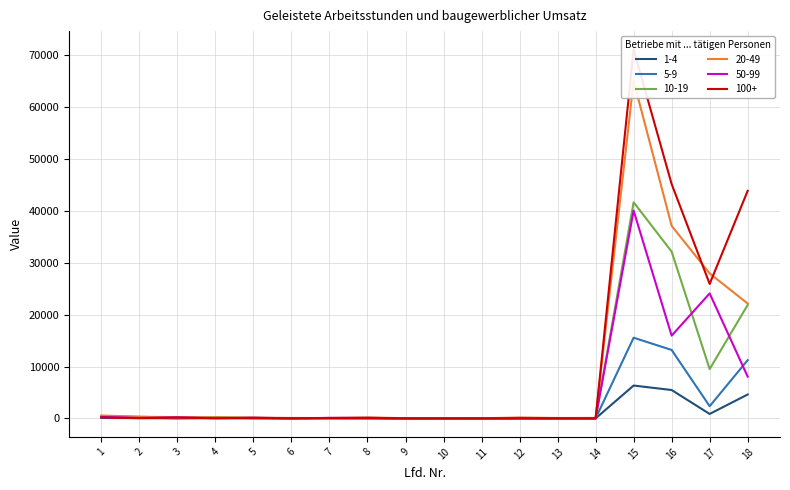

How many interior local peaks does the 5-9 series have?

4